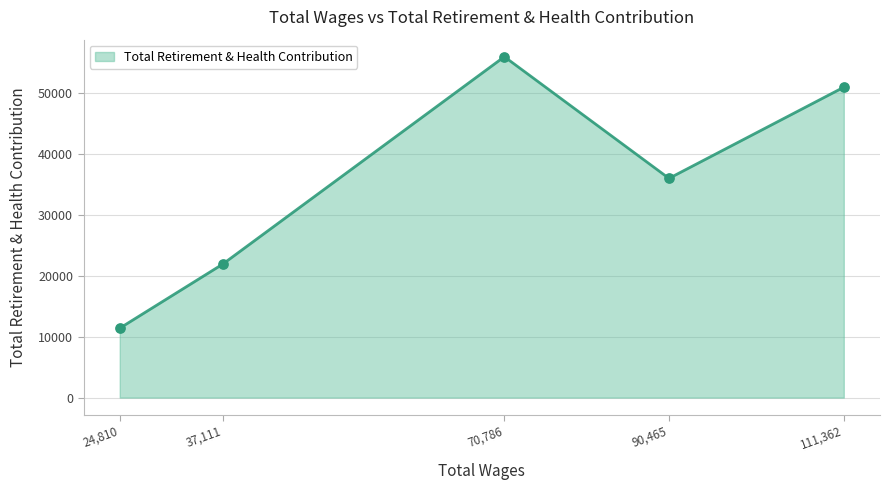

Approximately how many times larger is the value at 37,111 compared to 90,465?

0.6